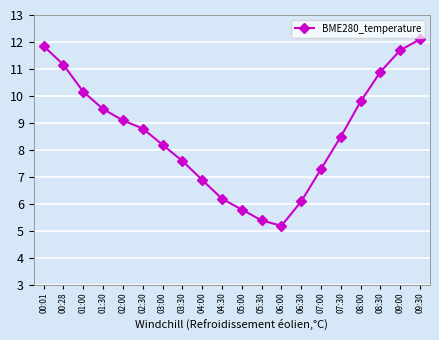

List the labels in order of value, largest first.

09:30, 00:01, 09:00, 00:28, 08:30, 01:00, 08:00, 01:30, 02:00, 02:30, 07:30, 03:00, 03:30, 07:00, 04:00, 04:30, 06:30, 05:00, 05:30, 06:00